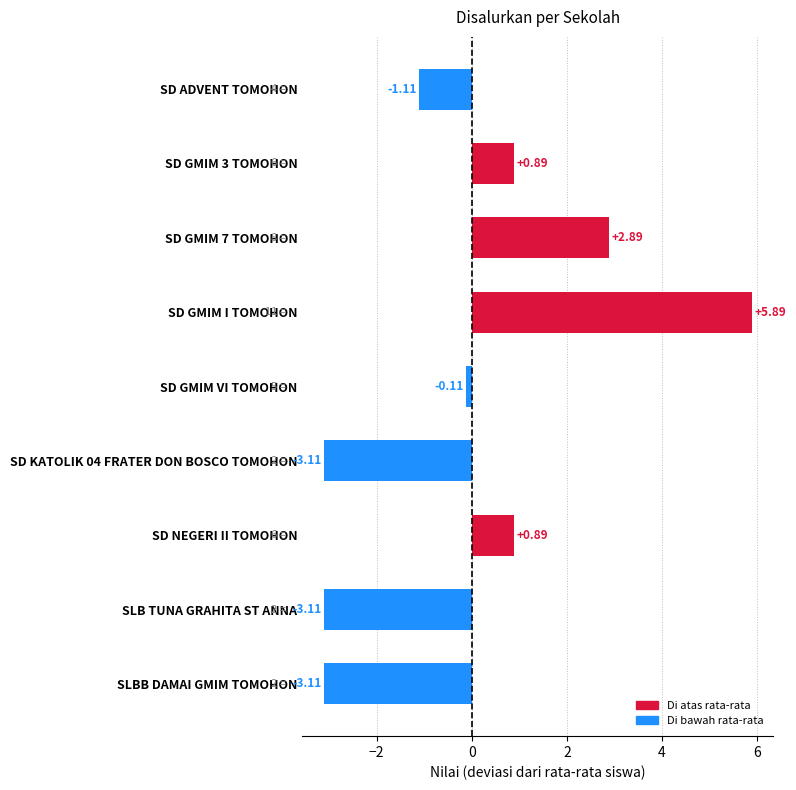

How many values are above zero?

4